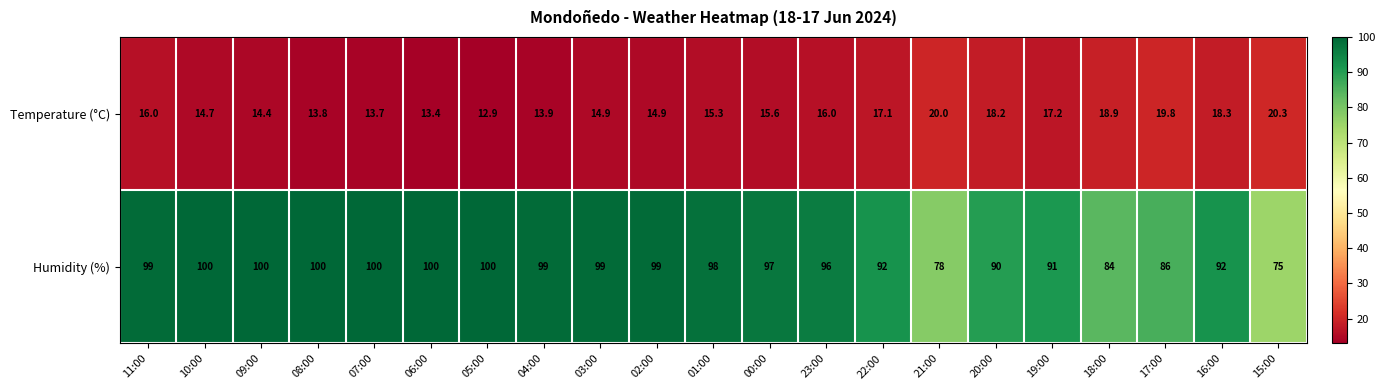

Rank the series by their maximum value, from highest to lowest.

Humidity (%), Temperature (°C)